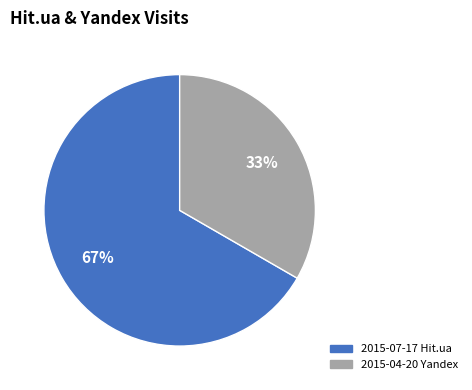

To the nearest percent, what is the average slice percentage?

50%